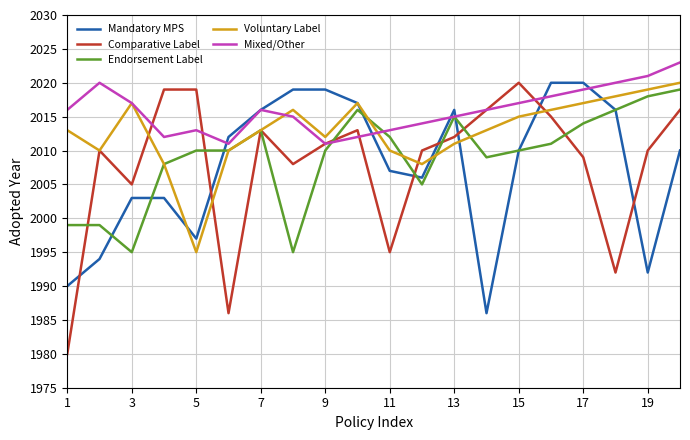

What is the maximum value shown in the chart?

2023